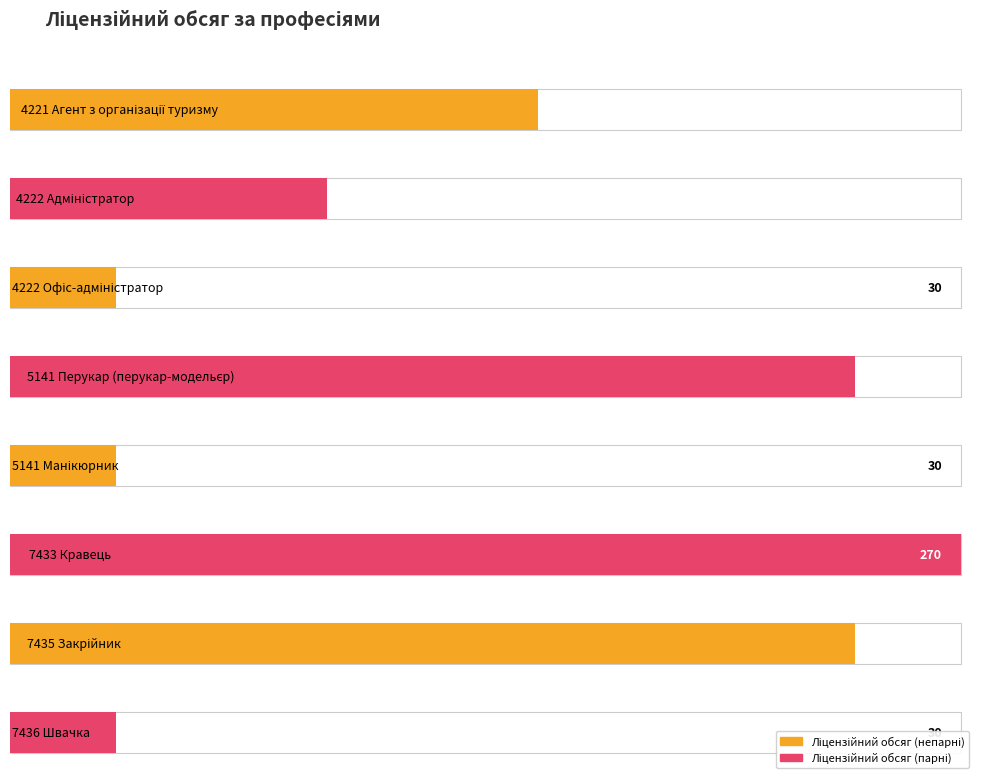

Between 7435 Закрійник and 7436 Швачка, which is larger?

7435 Закрійник